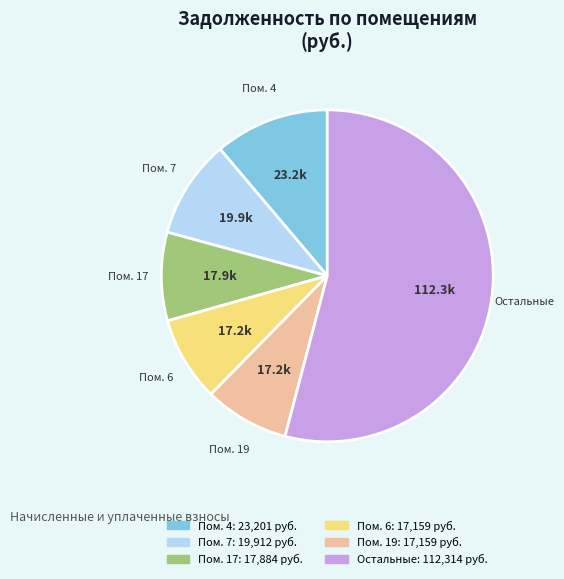

Does any single category account for the majority?

Yes